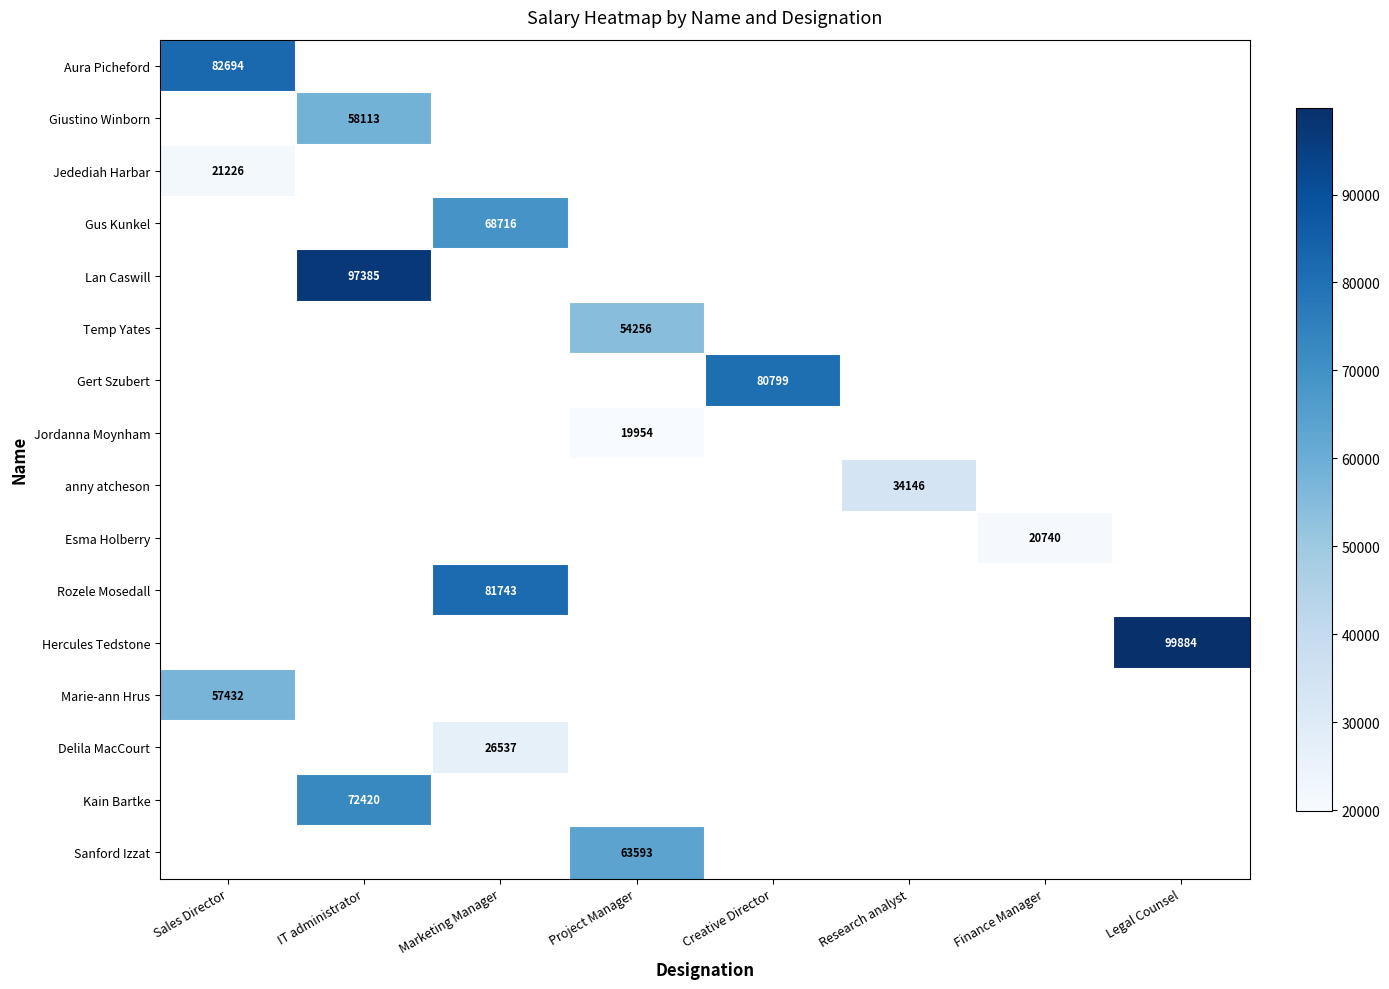

How many series are shown in this chart?

16